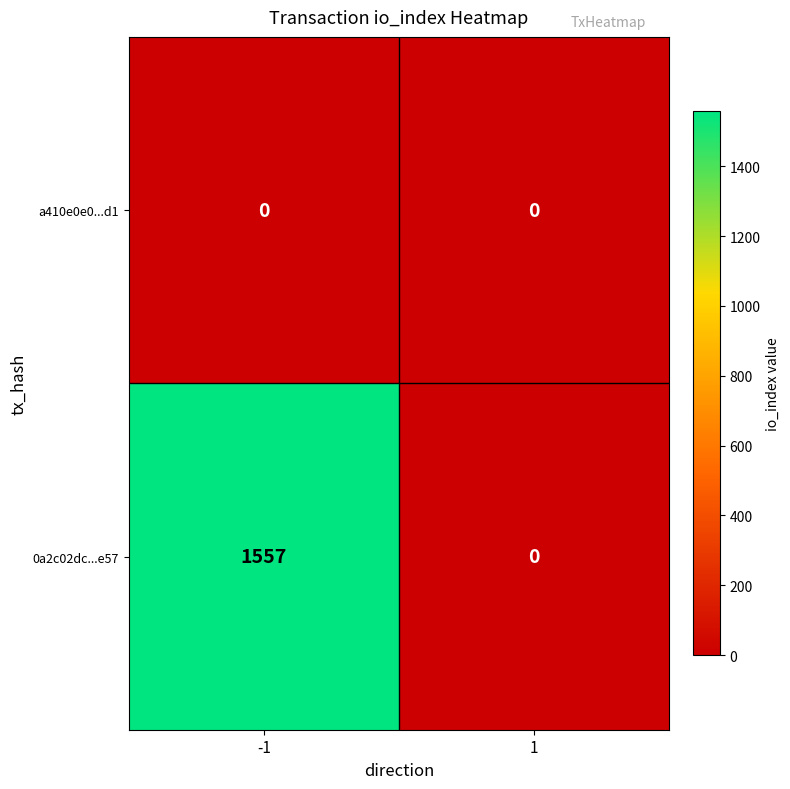

How many categories are shown in the chart?

2